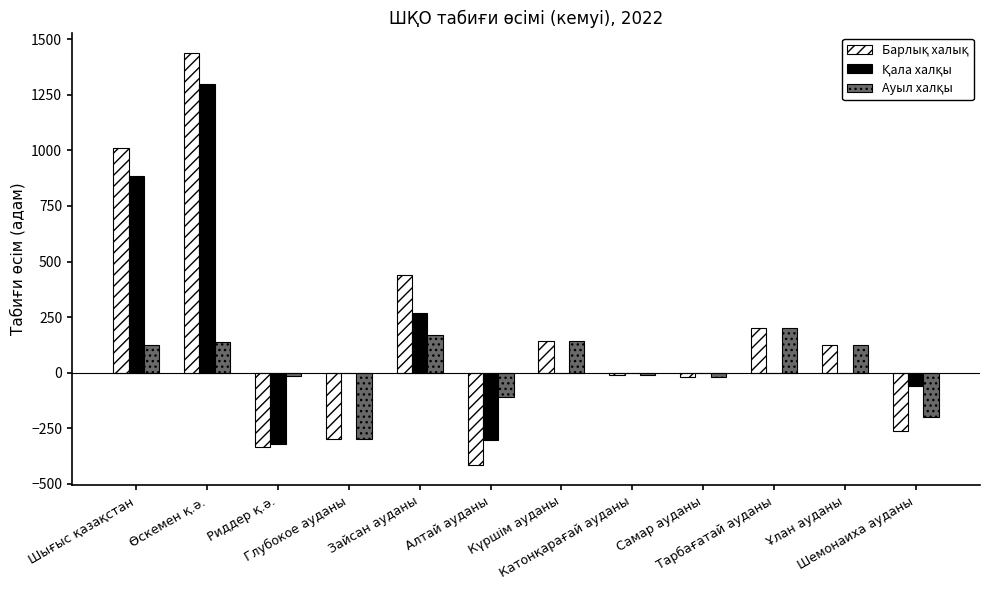

True or false: Ауыл халқы has a value of 170 at Зайсан ауданы.

True